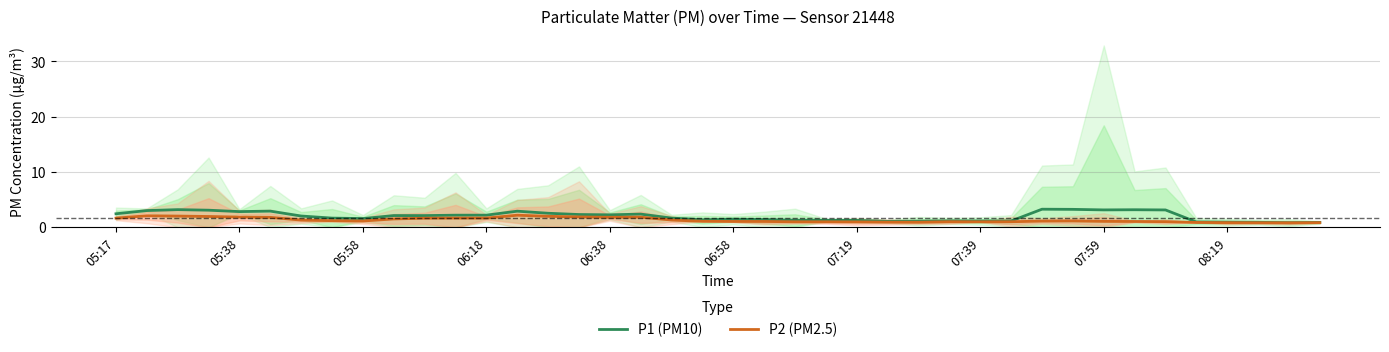

True or false: P2 (PM2.5) has a value of 1.1 at 19.

True